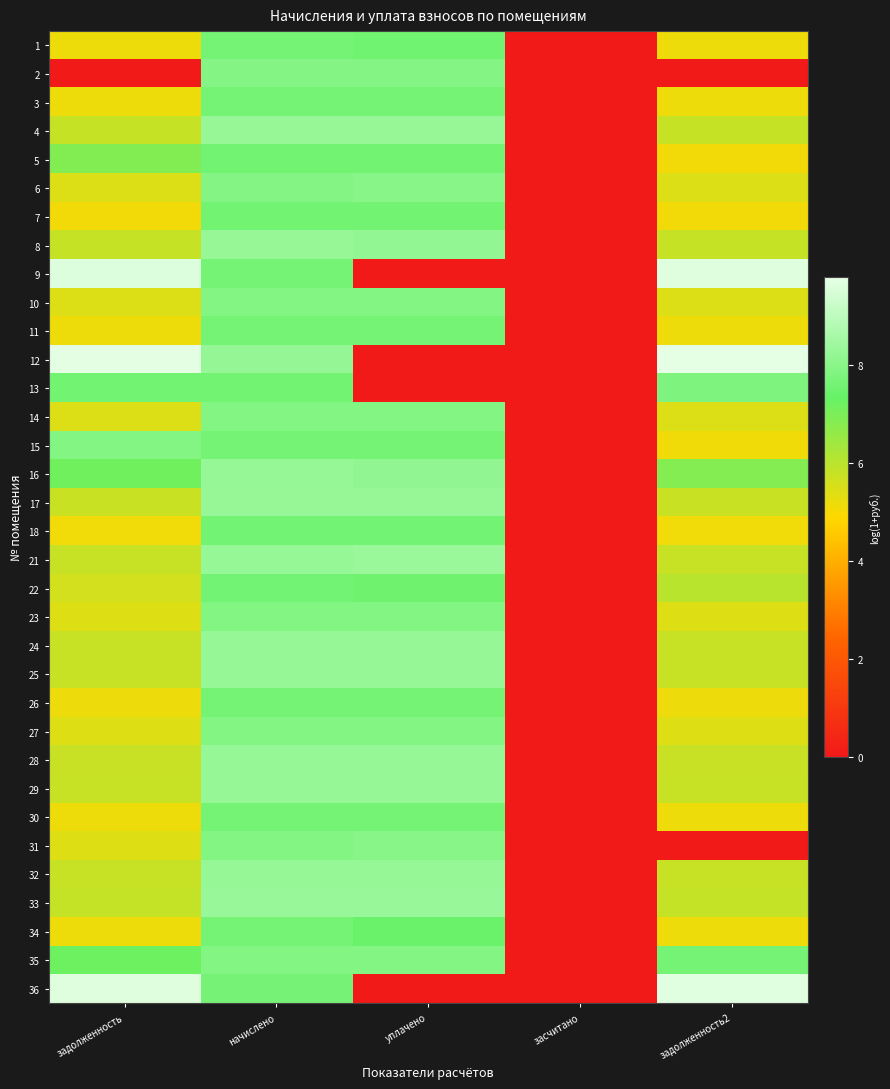

What is the total value across all series at задолженность?

202.9